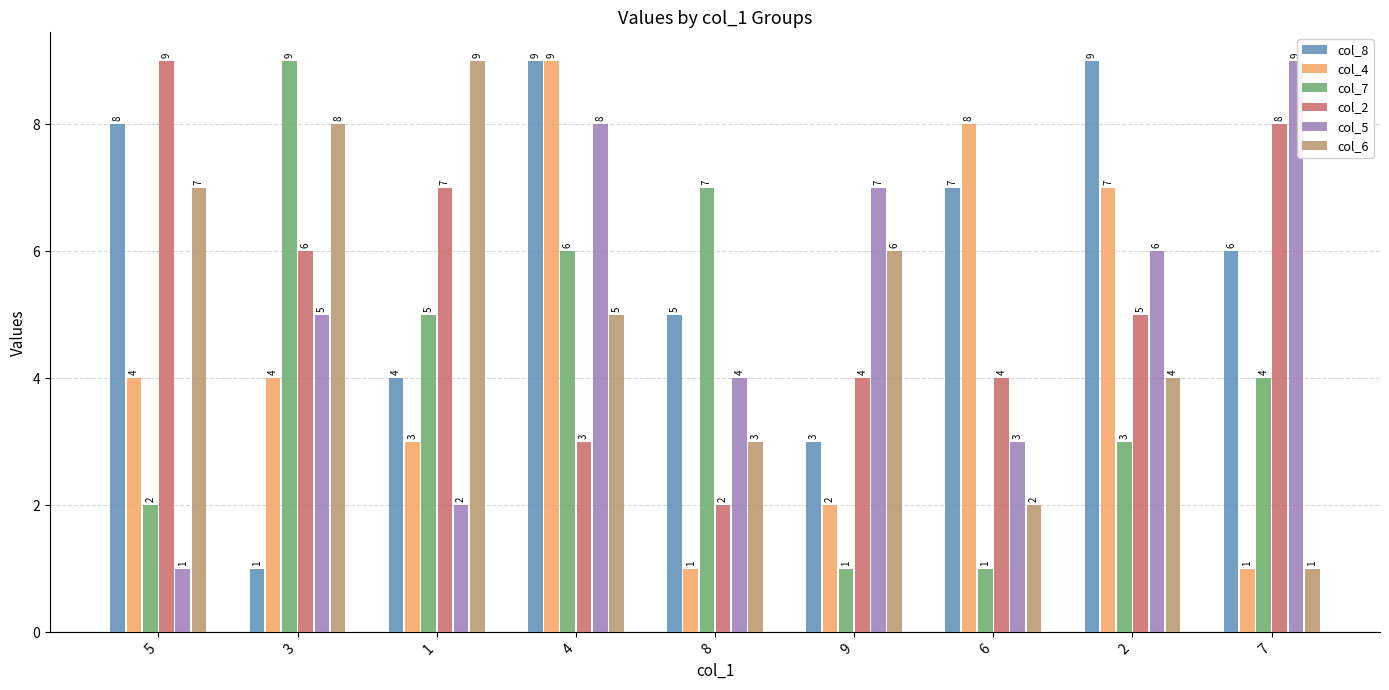

Which series has the largest total across all categories?

col_8